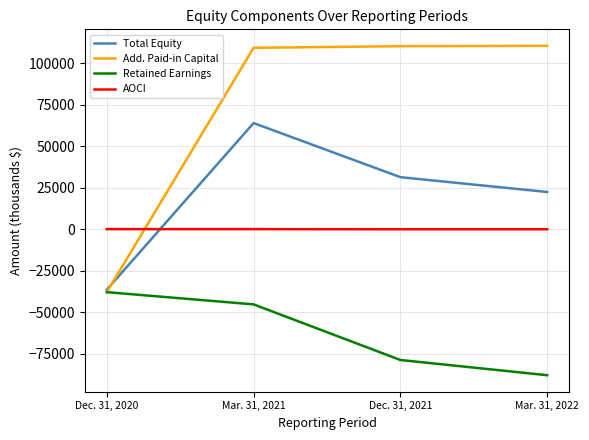

What is the minimum value shown in the chart?

-87976